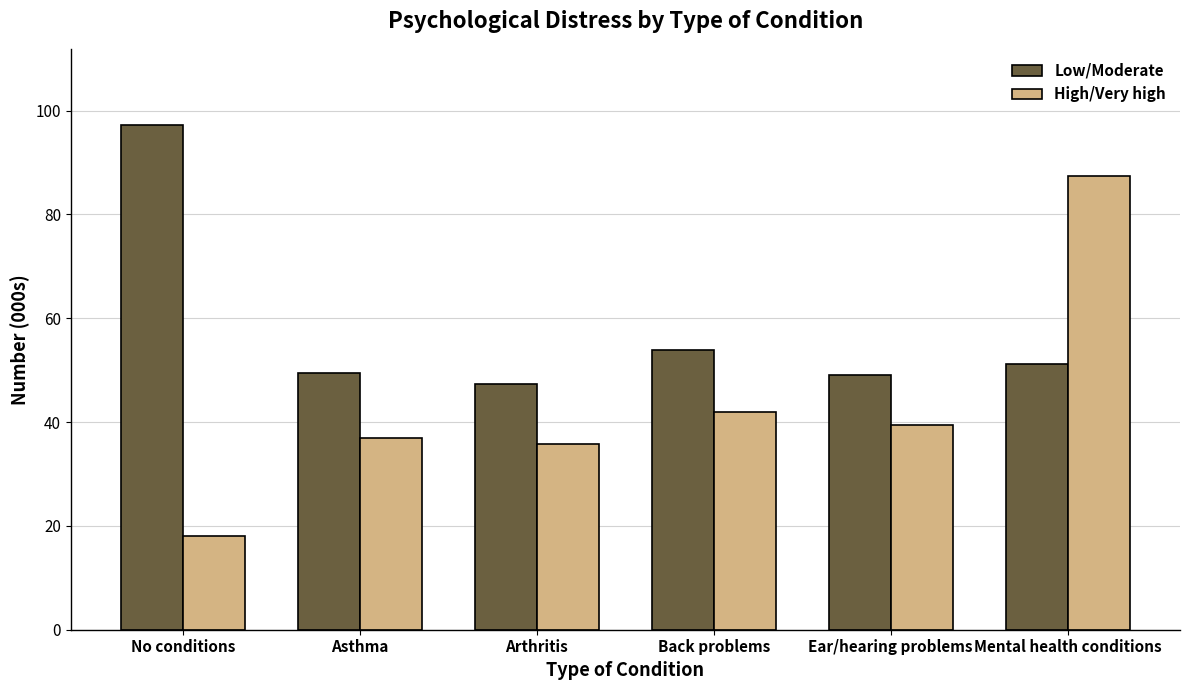

Rank the series by their average value, from lowest to highest.

High/Very high, Low/Moderate